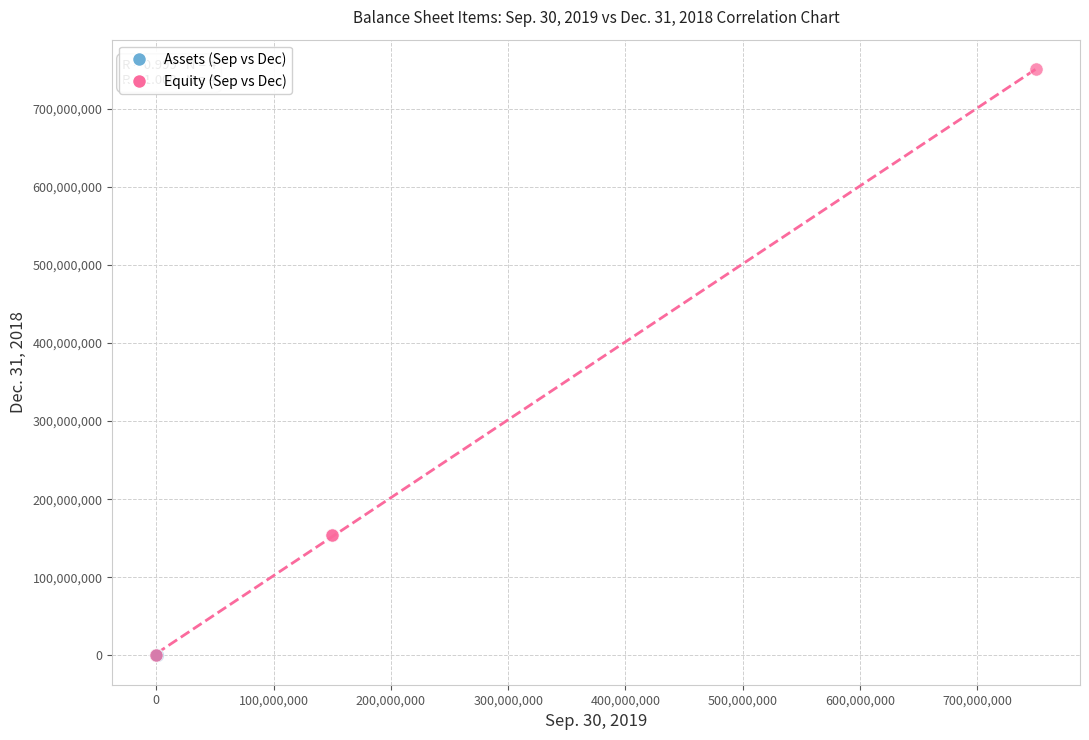

Which series has the widest spread of Y values?

Equity (Sep vs Dec)